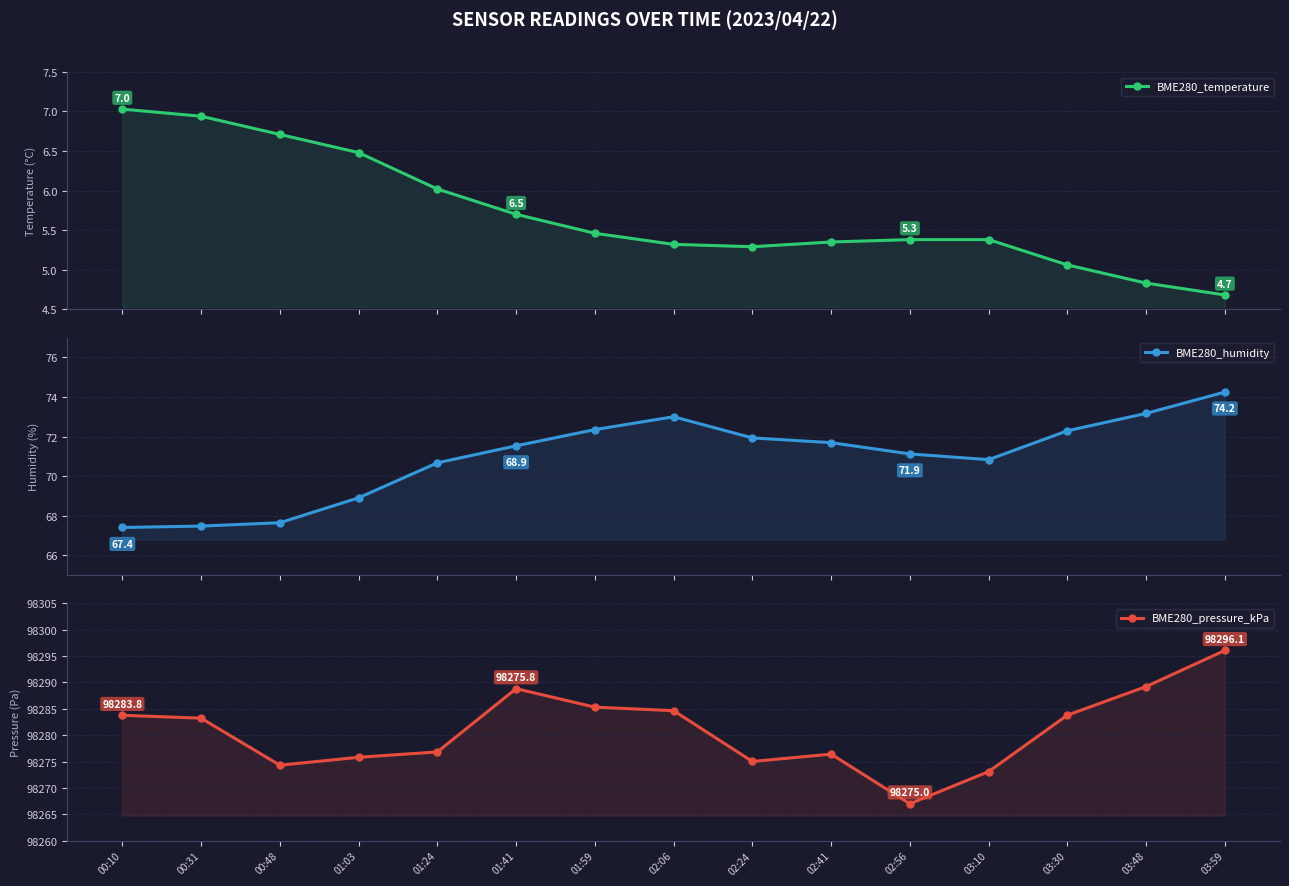

What is the label of the 6th point from the left?

01:41